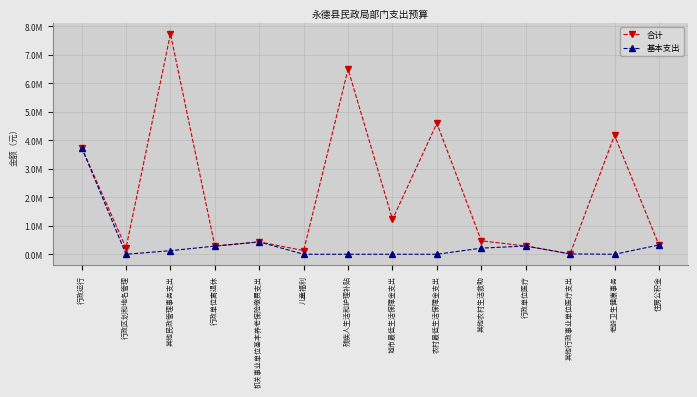

What are all the series names shown in the legend?

合计, 基本支出